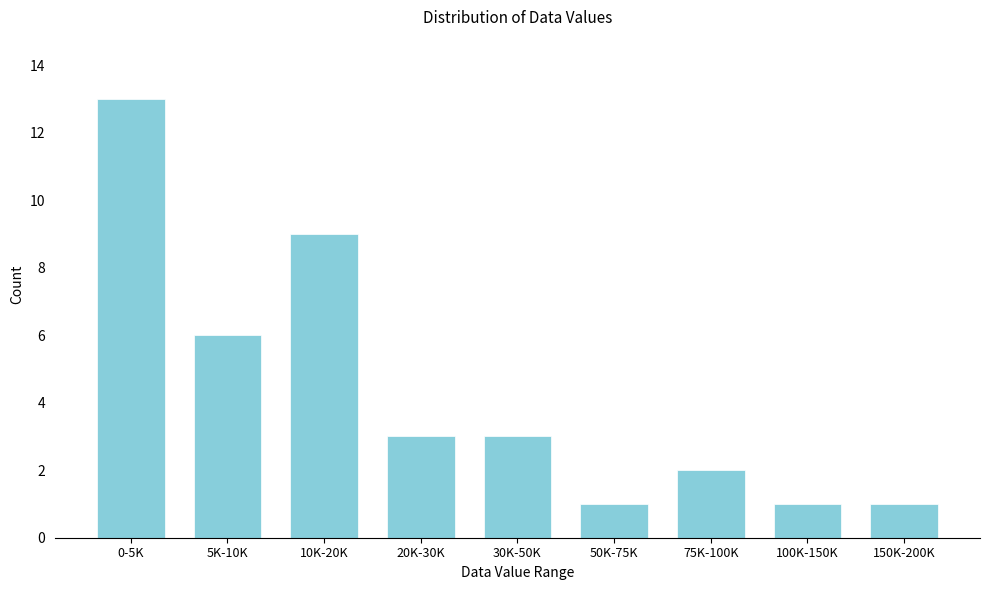

Reading left to right, transcribe all the data shown in this chart.

0-5K=13	5K-10K=6	10K-20K=9	20K-30K=3	30K-50K=3	50K-75K=1	75K-100K=2	100K-150K=1	150K-200K=1